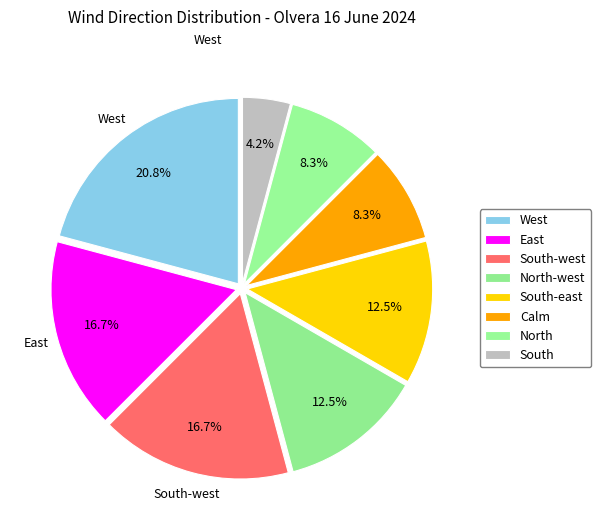

The West slice represents 26% of the pie. True or false?

False